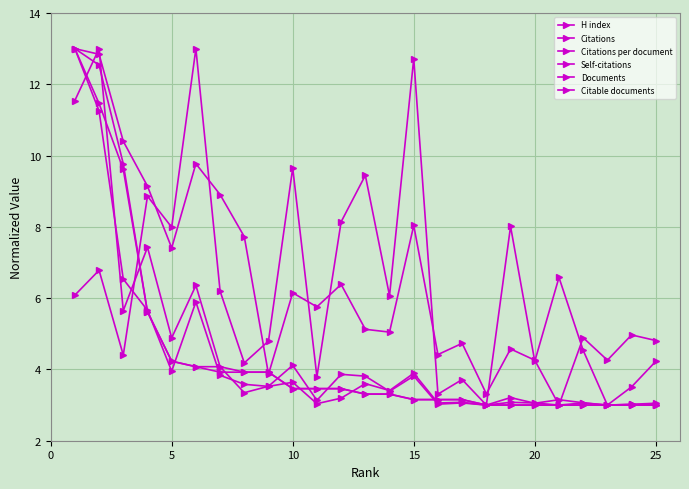

Does the chart have visible grid lines?

Yes